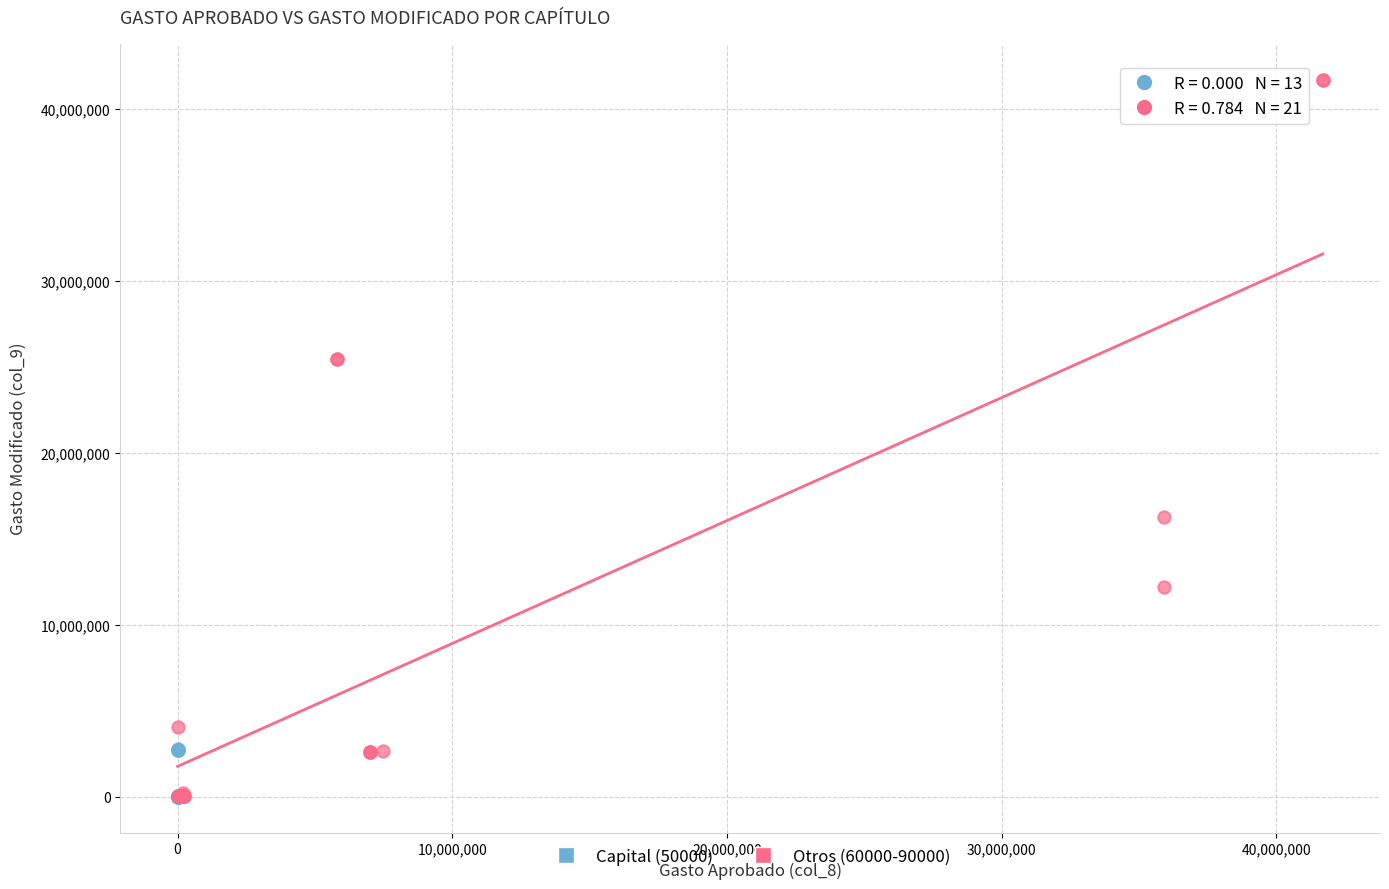

Which series reaches the maximum Y coordinate?

Otros (60000-90000)